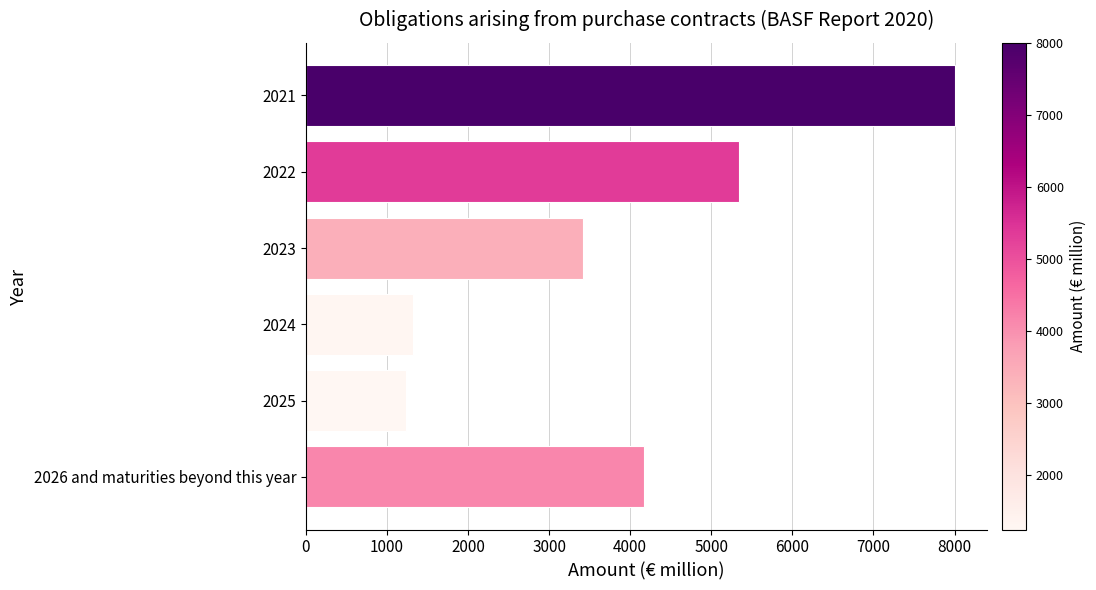

Rank the categories by value from lowest to highest.

2025, 2024, 2023, 2026 and maturities beyond this year, 2022, 2021